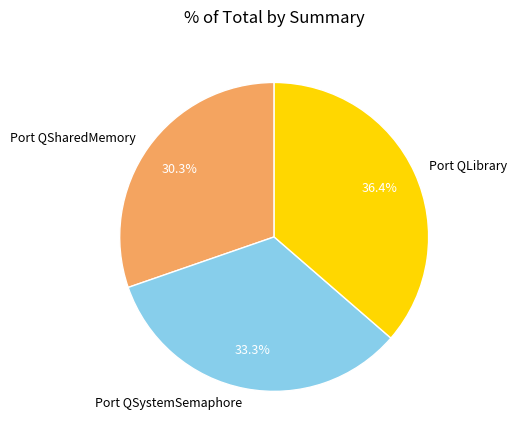

To the nearest percent, what is the difference between the largest and smallest slice percentages?

6%